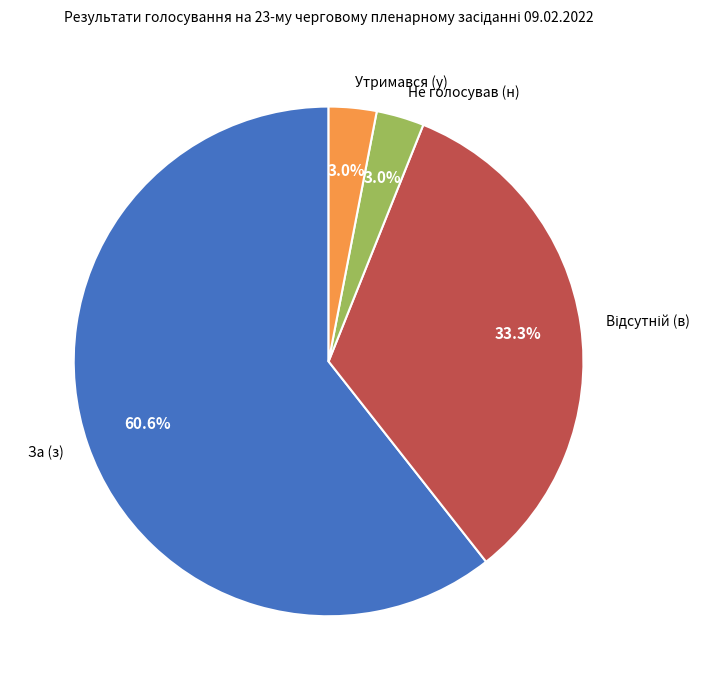

Which has a higher value, Утримався (у) or За (з)?

За (з)